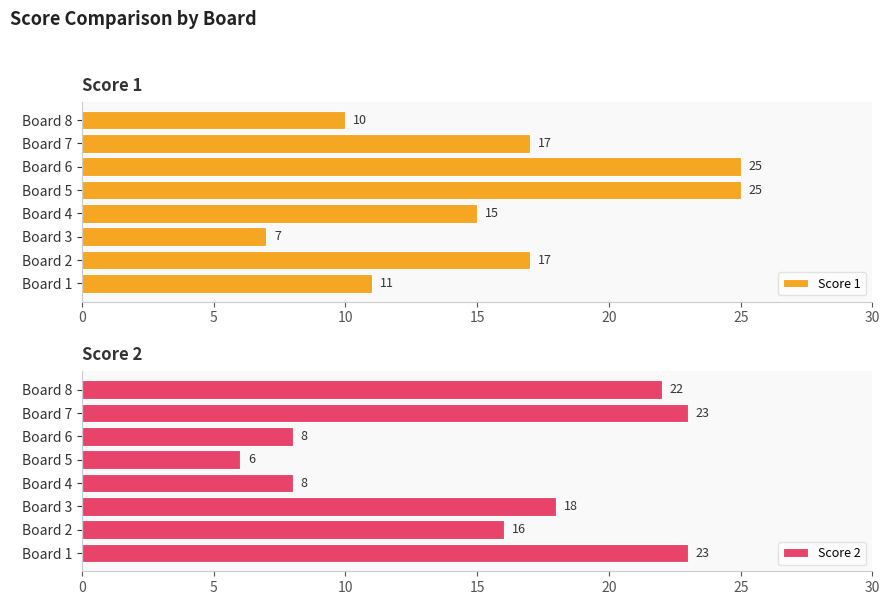

Which series has the widest spread of values?

Score 1